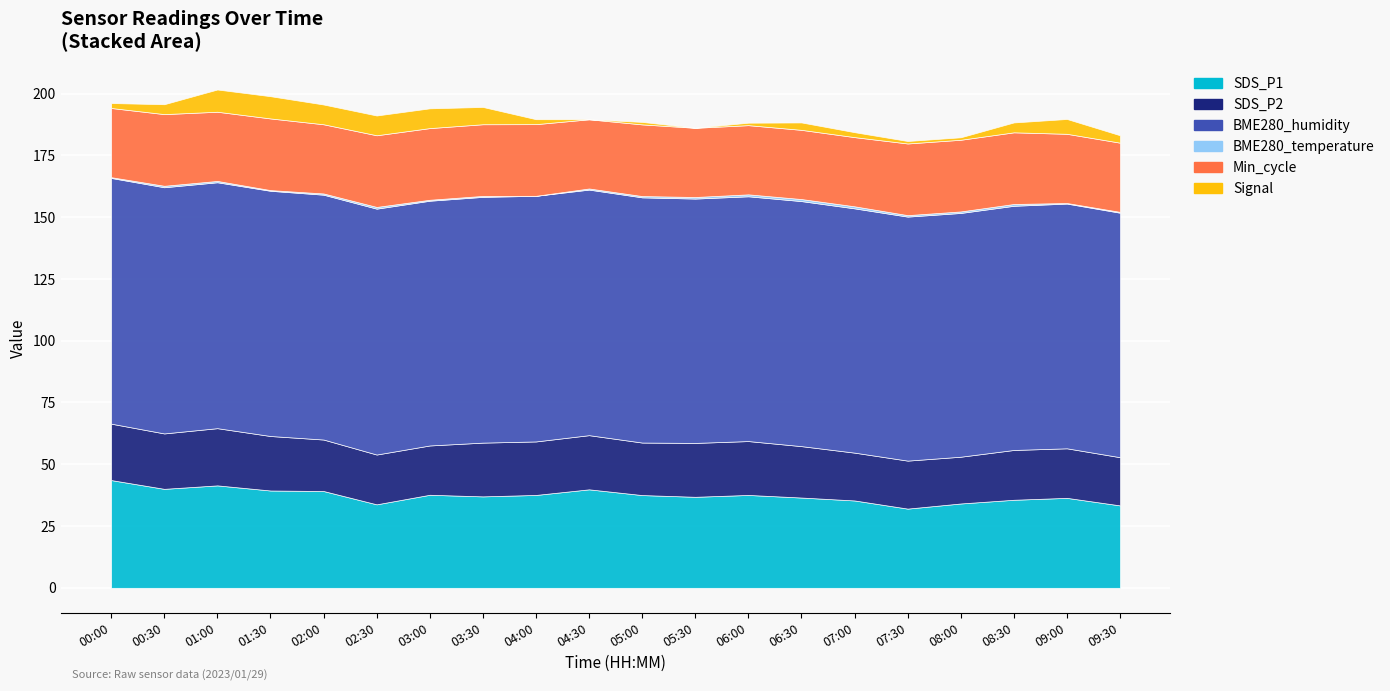

What is the label of the 8th point from the right?

06:00